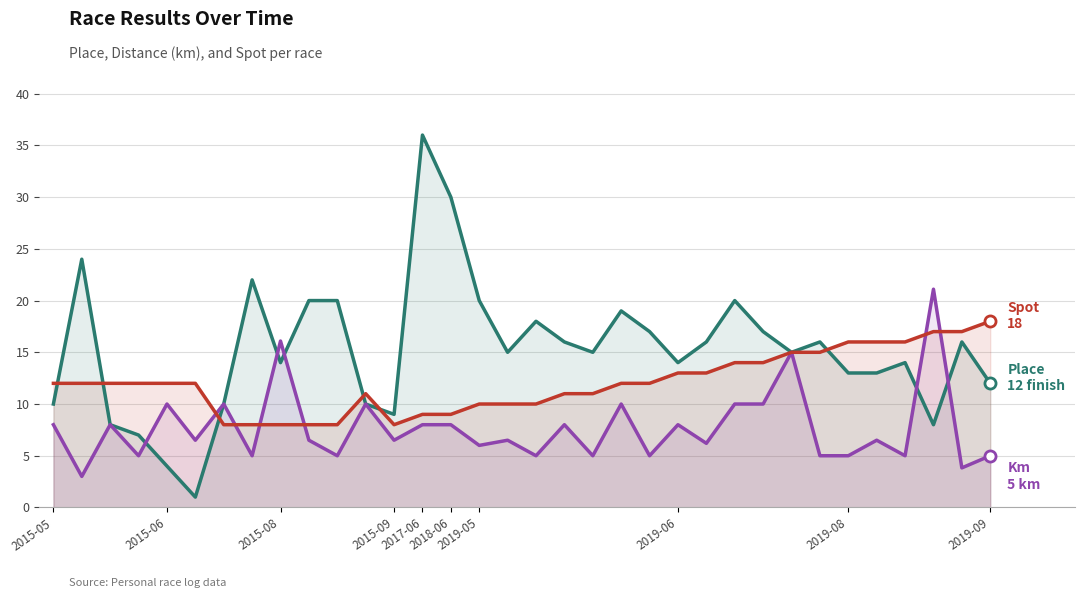

What is the smallest value displayed?

1.0